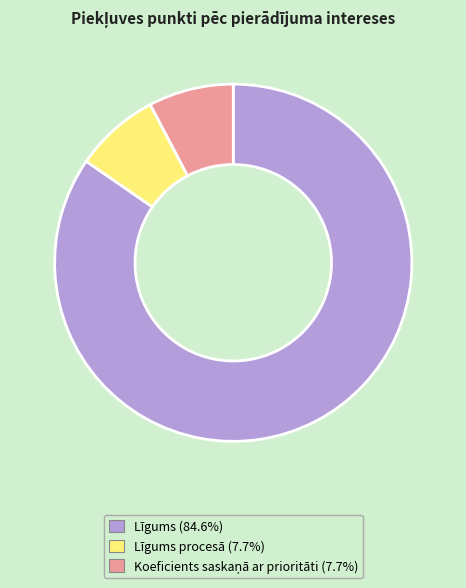

Does any single category account for the majority?

Yes